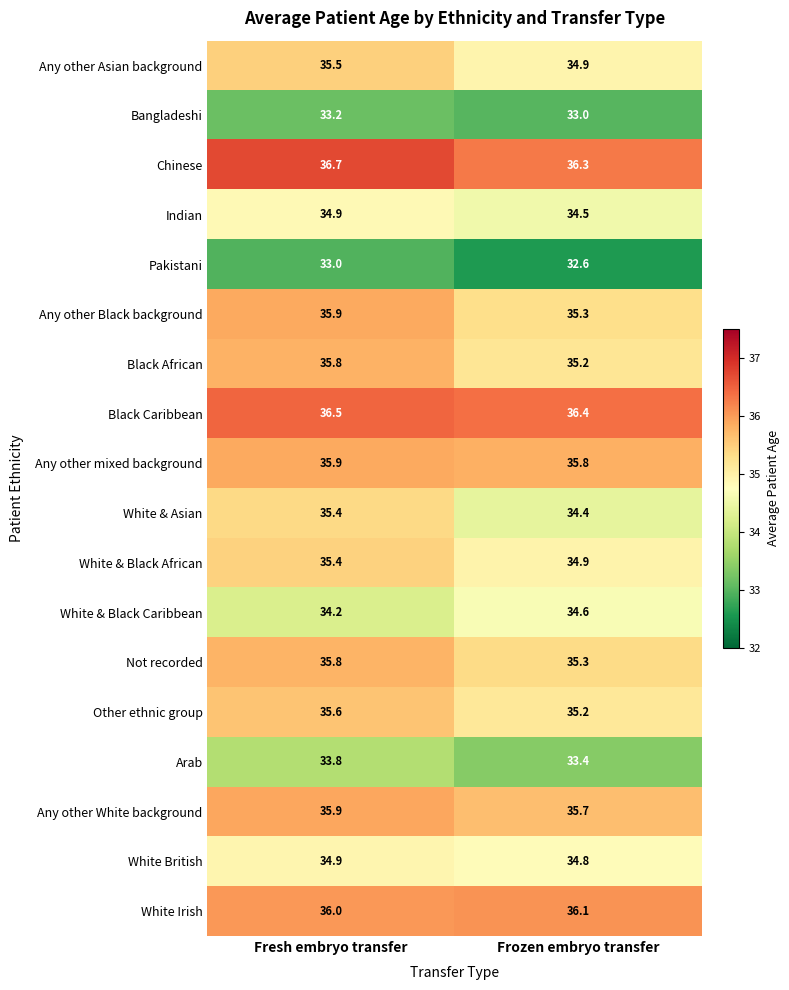

Between Fresh embryo transfer and Frozen embryo transfer, which series saw the biggest shift?

White & Asian